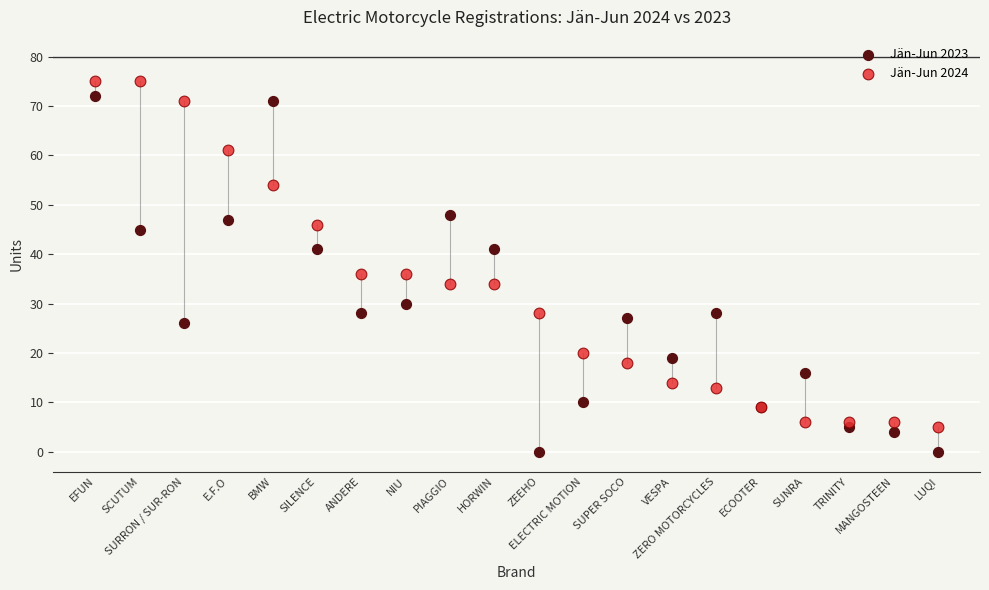

What are all the series names shown in the legend?

Jän-Jun 2023, Jän-Jun 2024